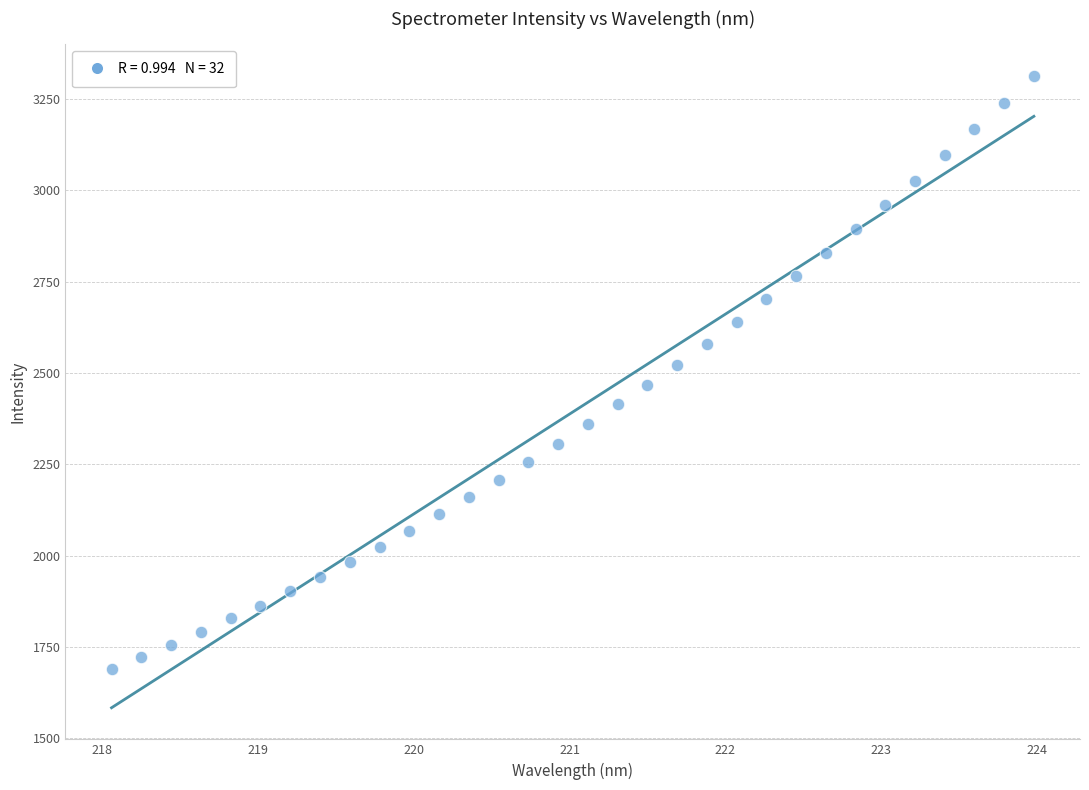

What is the range of X values (max minus min)?

5.9